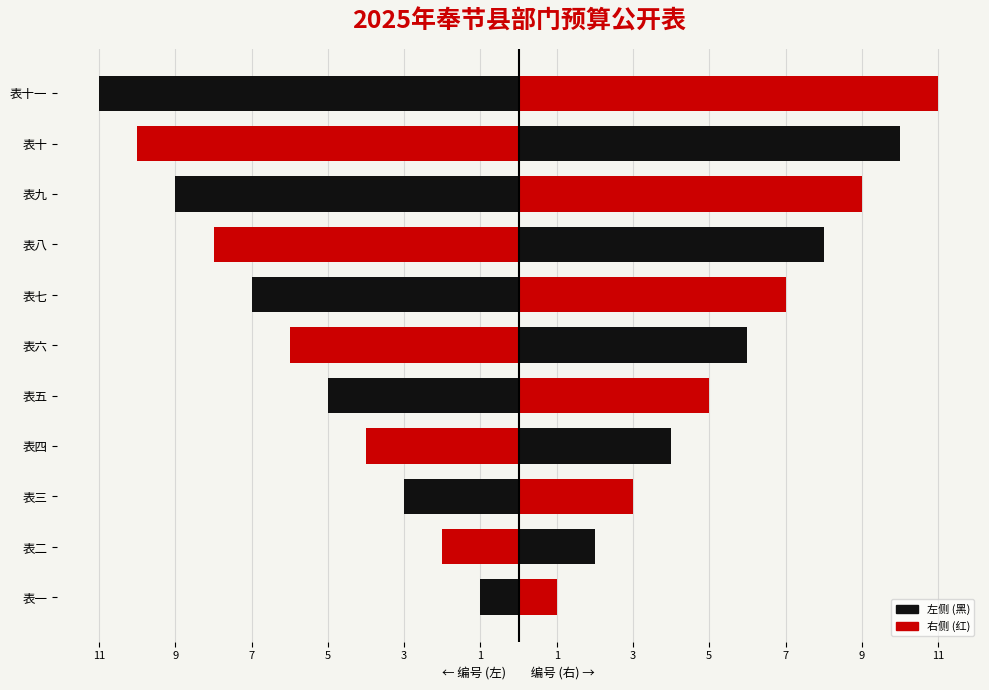

The 编号 (右) series shows 1 at 表二. True or false?

False